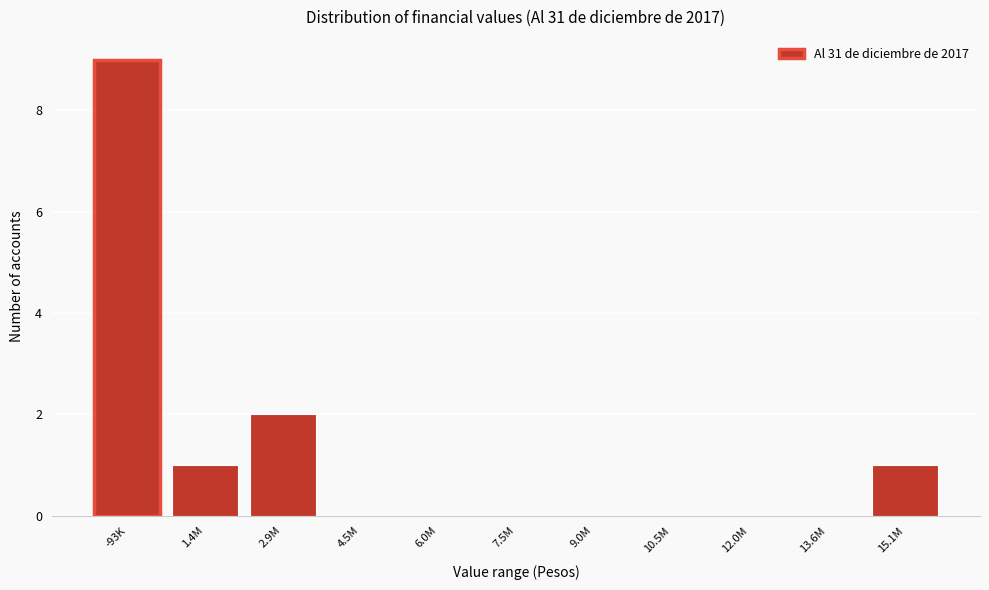

Reading left to right, transcribe all the data shown in this chart.

-93K=9	1.4M=1	2.9M=2	4.5M=0	6.0M=0	7.5M=0	9.0M=0	10.5M=0	12.0M=0	13.6M=0	15.1M=1